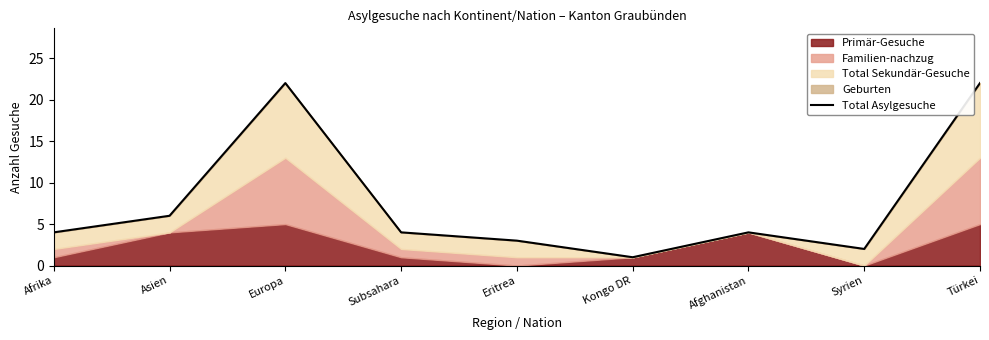

Rank the categories by value from lowest to highest.

Kongo DR, Syrien, Eritrea, Afrika, Subsahara, Afghanistan, Asien, Europa, Türkei